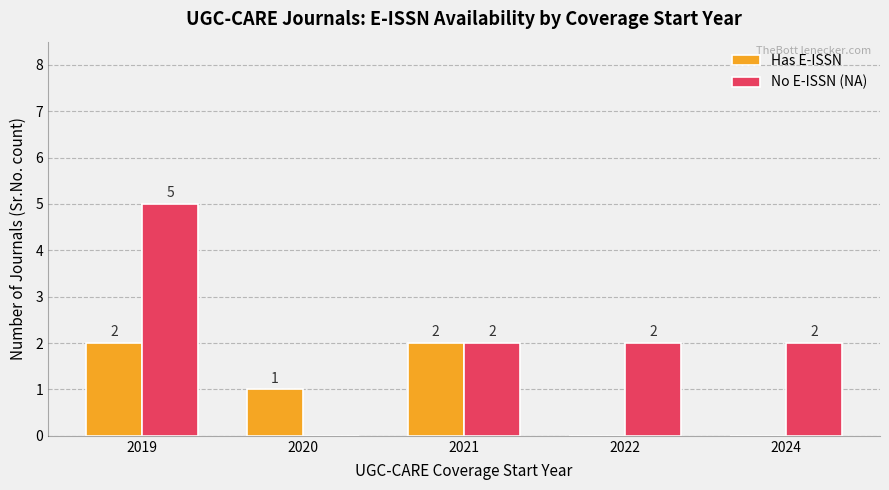

What is the maximum value for No E-ISSN (NA)?

5